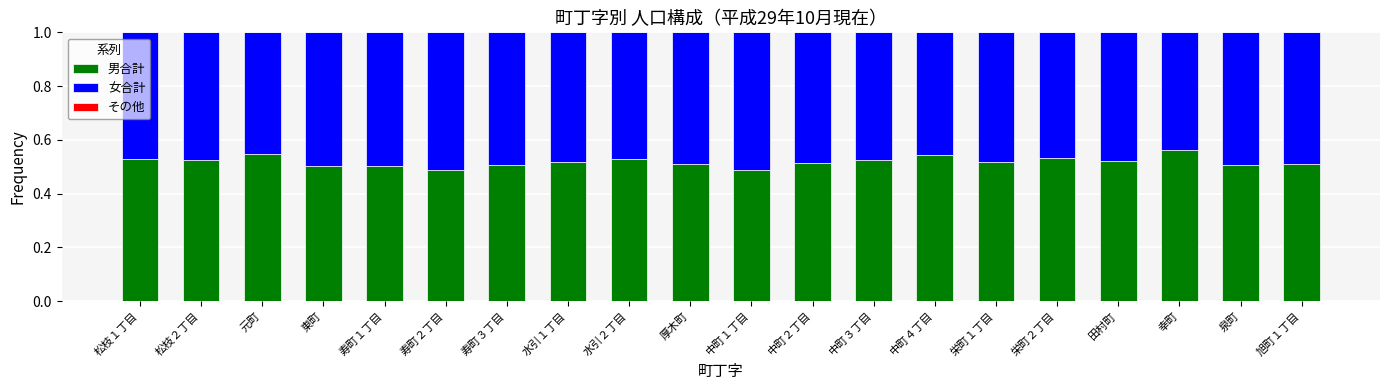

Is it true that 男合計 equals 0.2 at 元町?

False